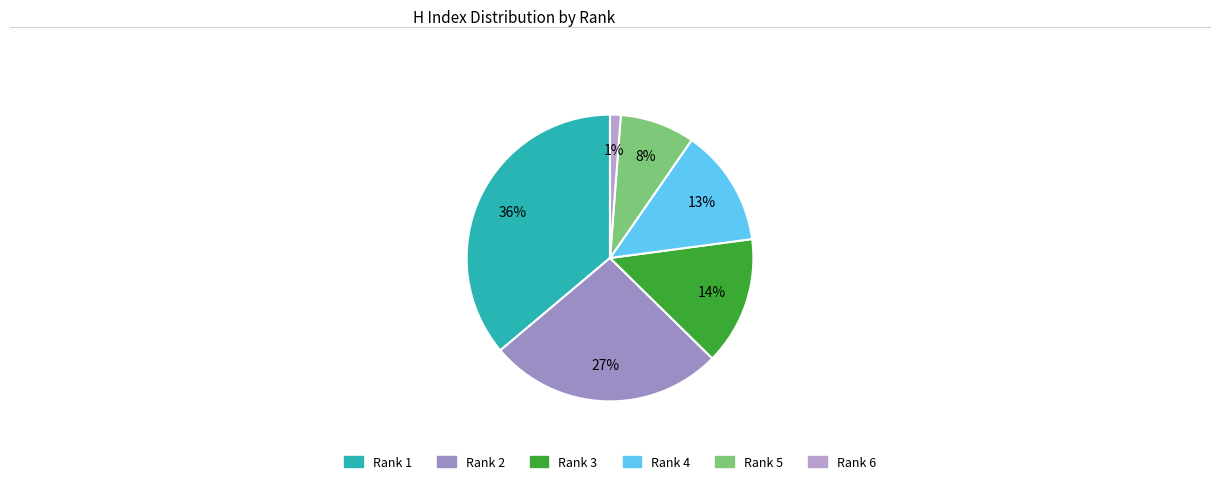

How many segments does this pie chart have?

6